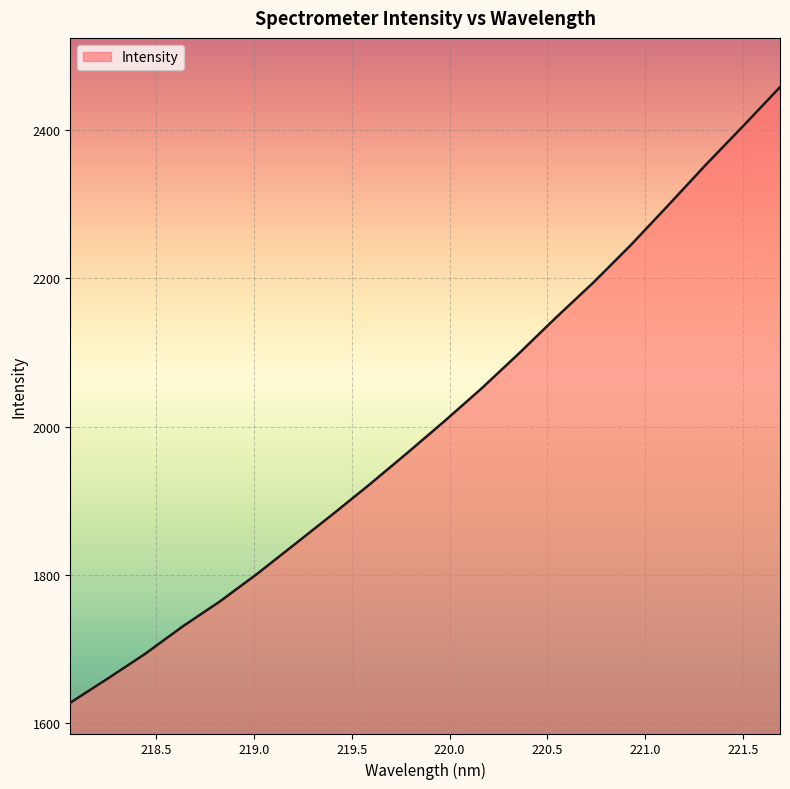

What is the smallest value displayed?

1627.9